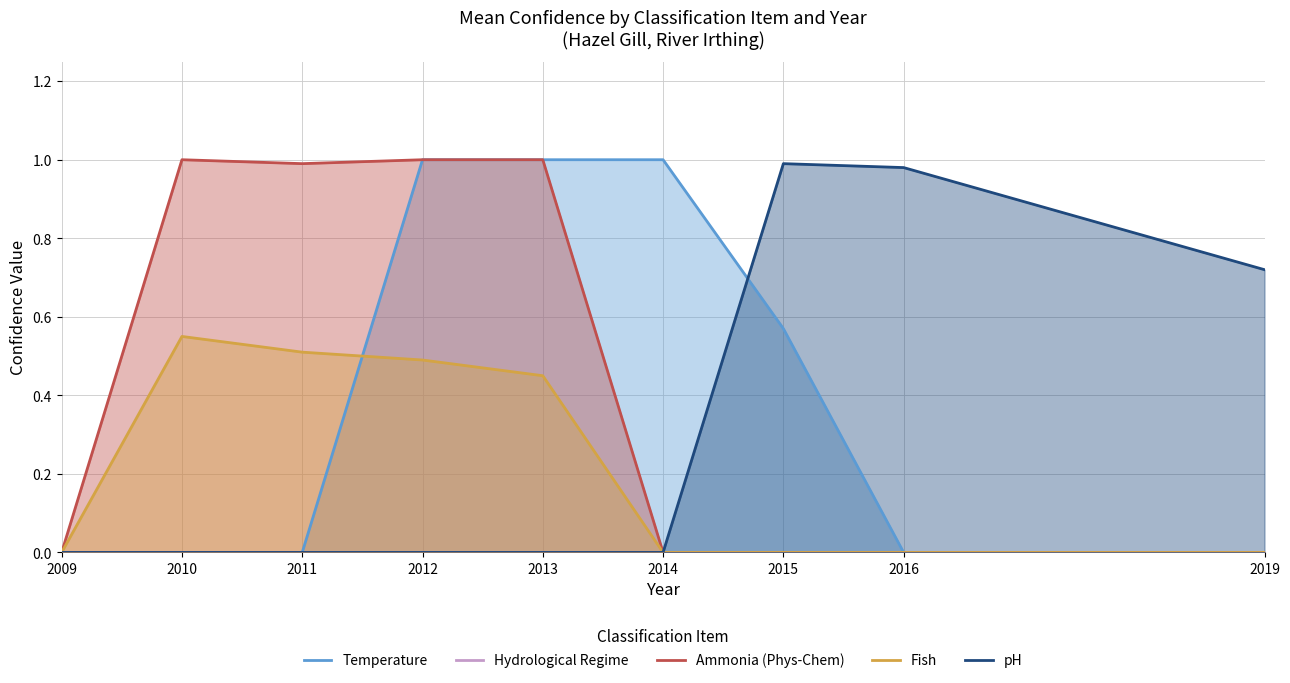

At 2014, list the series in order from smallest to largest.

Hydrological Regime, Ammonia (Phys-Chem), Fish, pH, Temperature